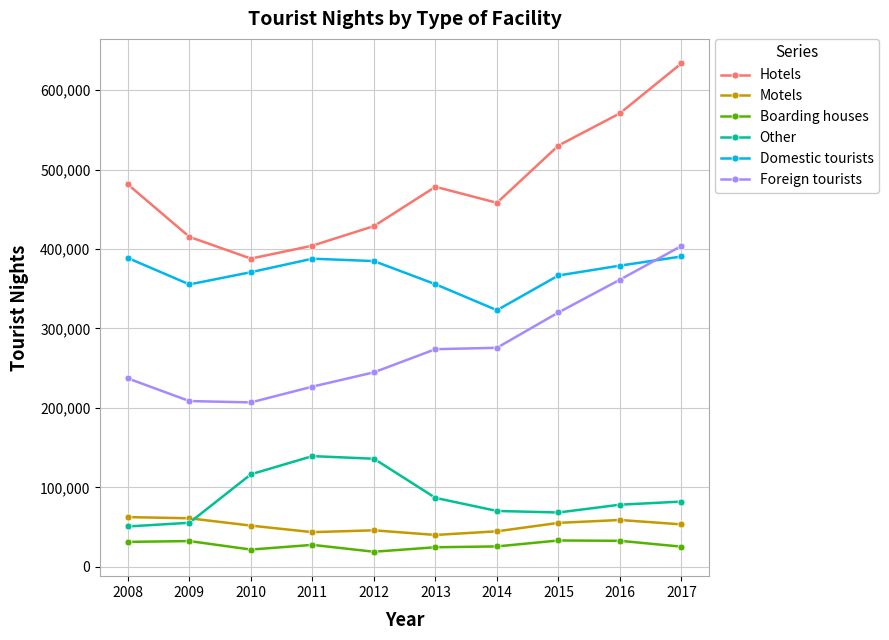

Does the chart display data point markers on the line(s)?

Yes